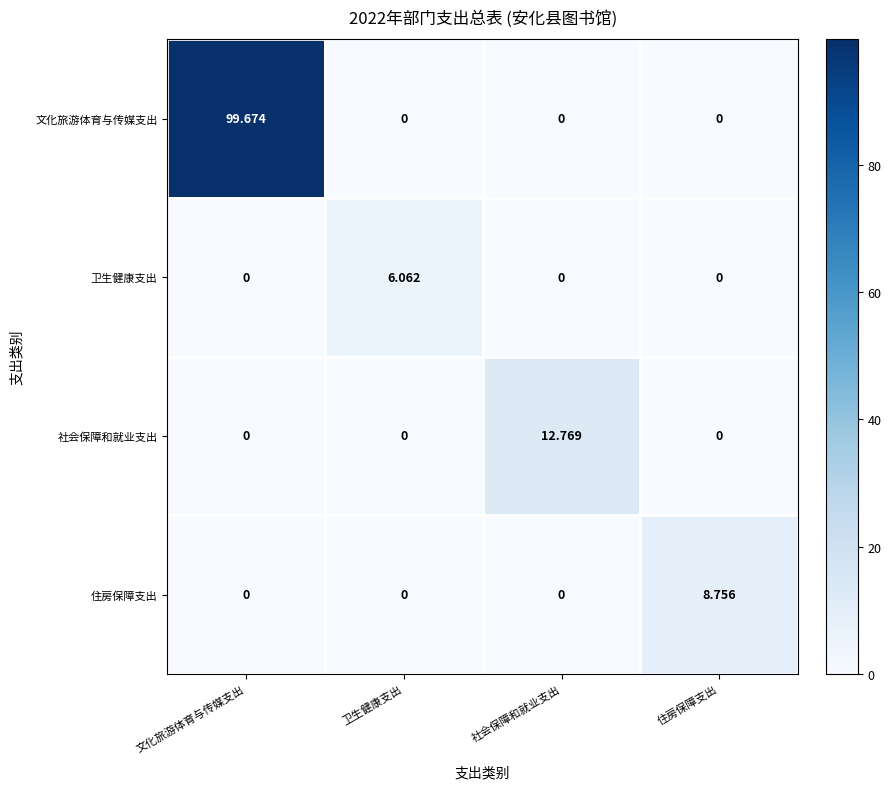

What is the maximum value shown in the chart?

99.7